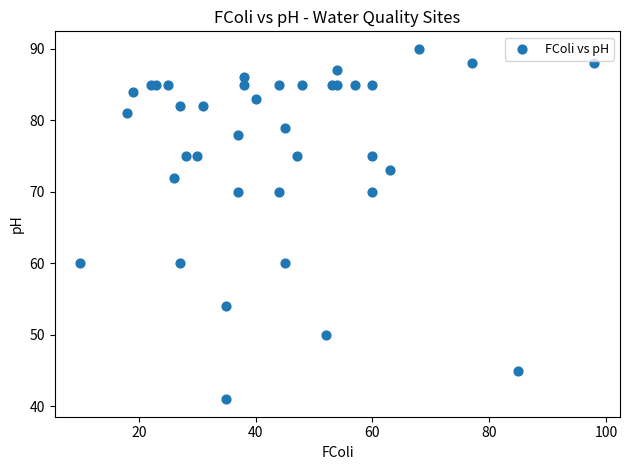

What is the range of X values (max minus min)?

88